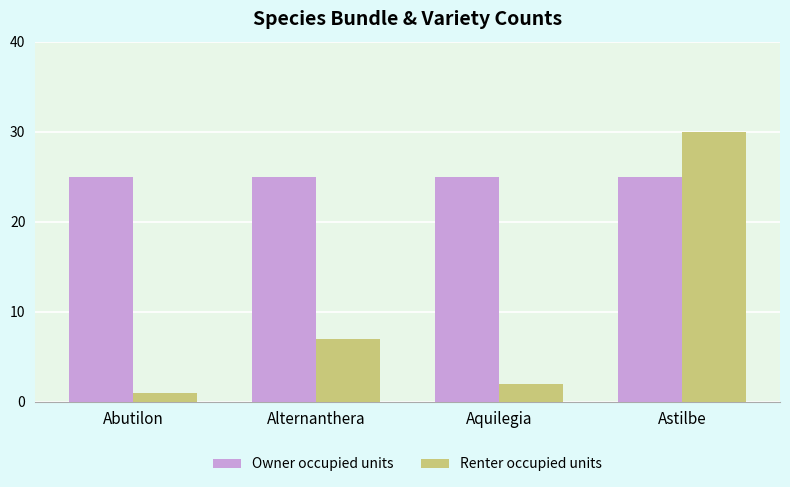

What is the maximum value shown in the chart?

30